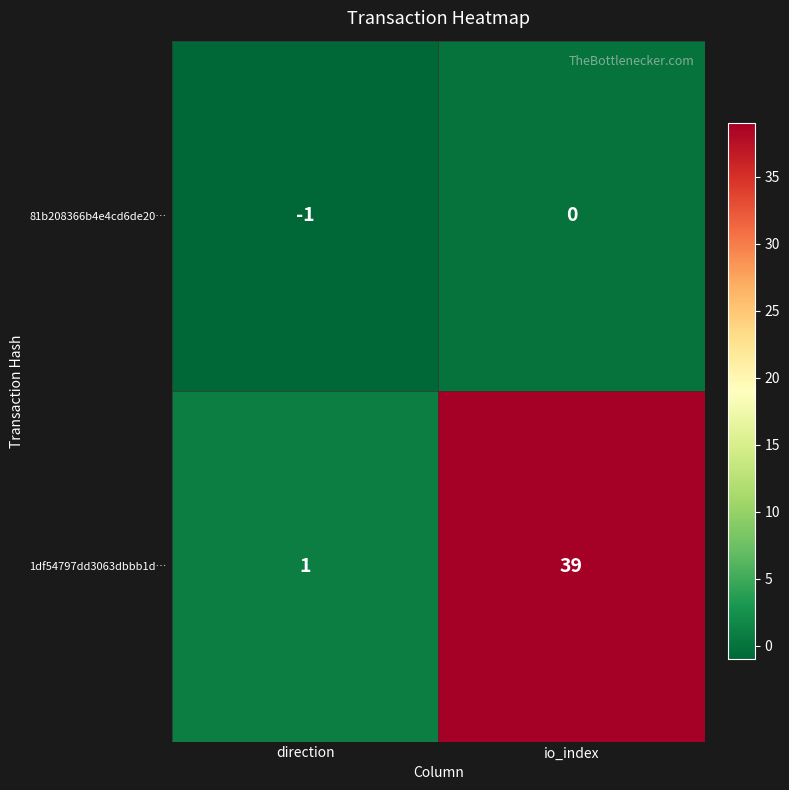

What is the difference between the highest and lowest values at io_index?

39